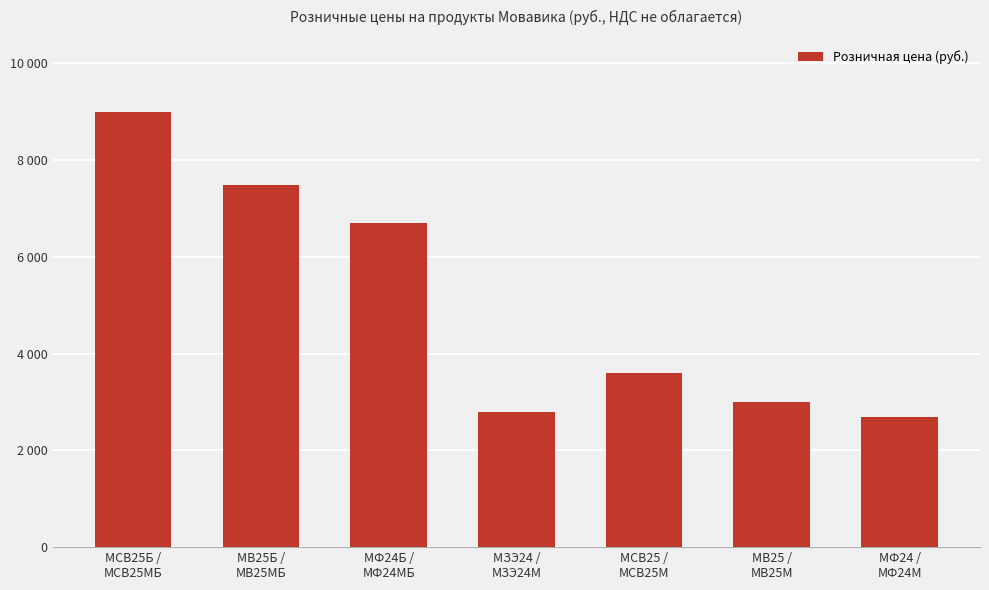

What is the smallest value displayed?

2690